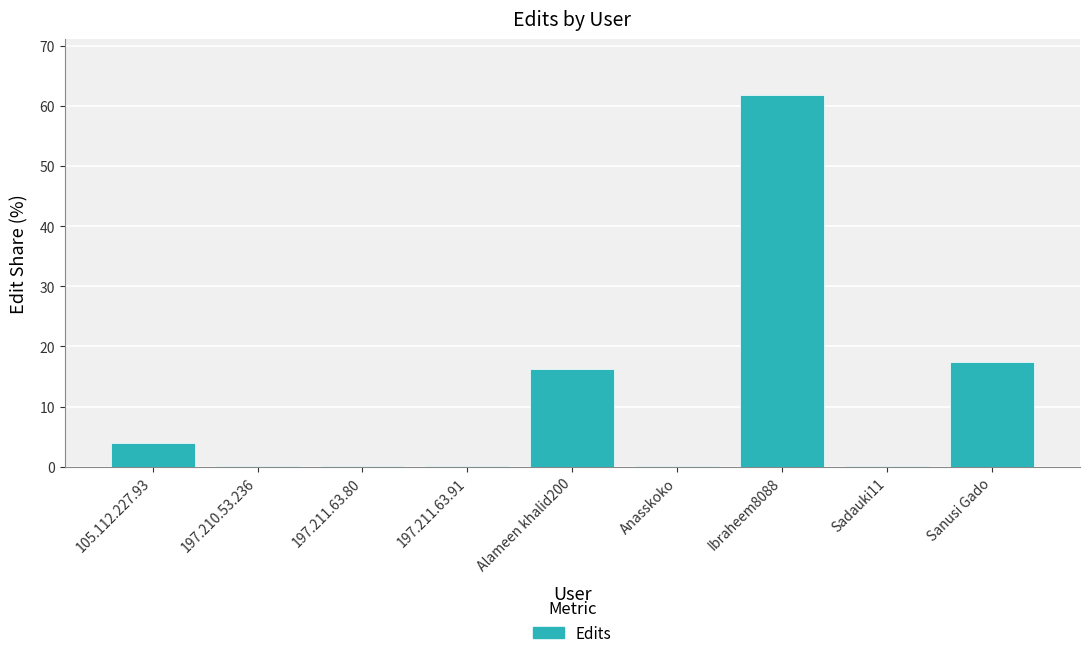

The chart shows a value of 17.4 at Sanusi Gado. True or false?

True